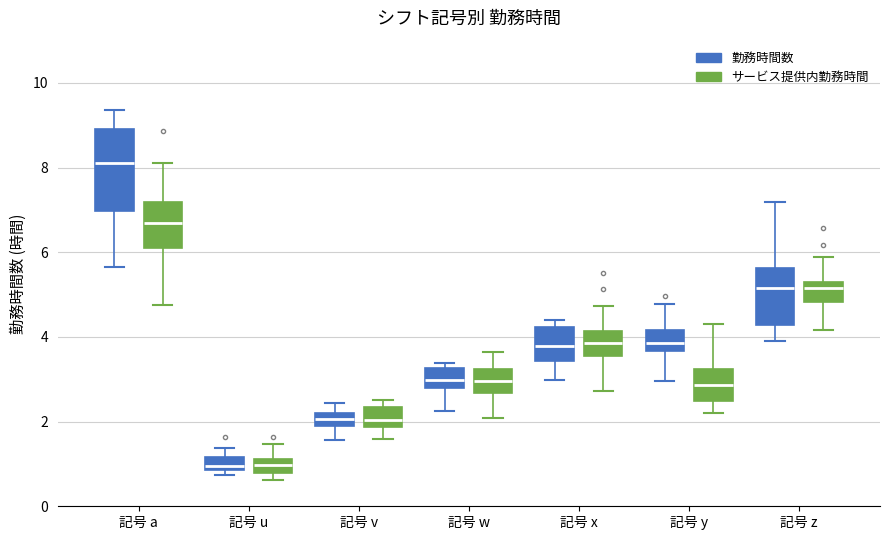

Which box has the highest median line?

記号 a (勤務時間数)